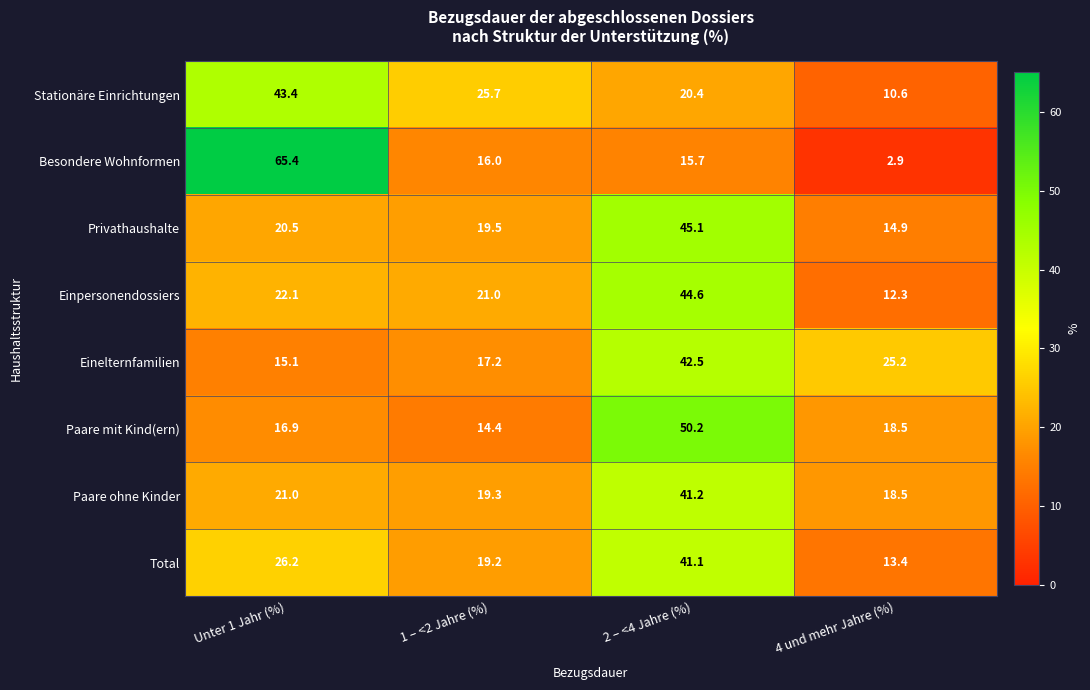

Count the number of categories in the chart.

4